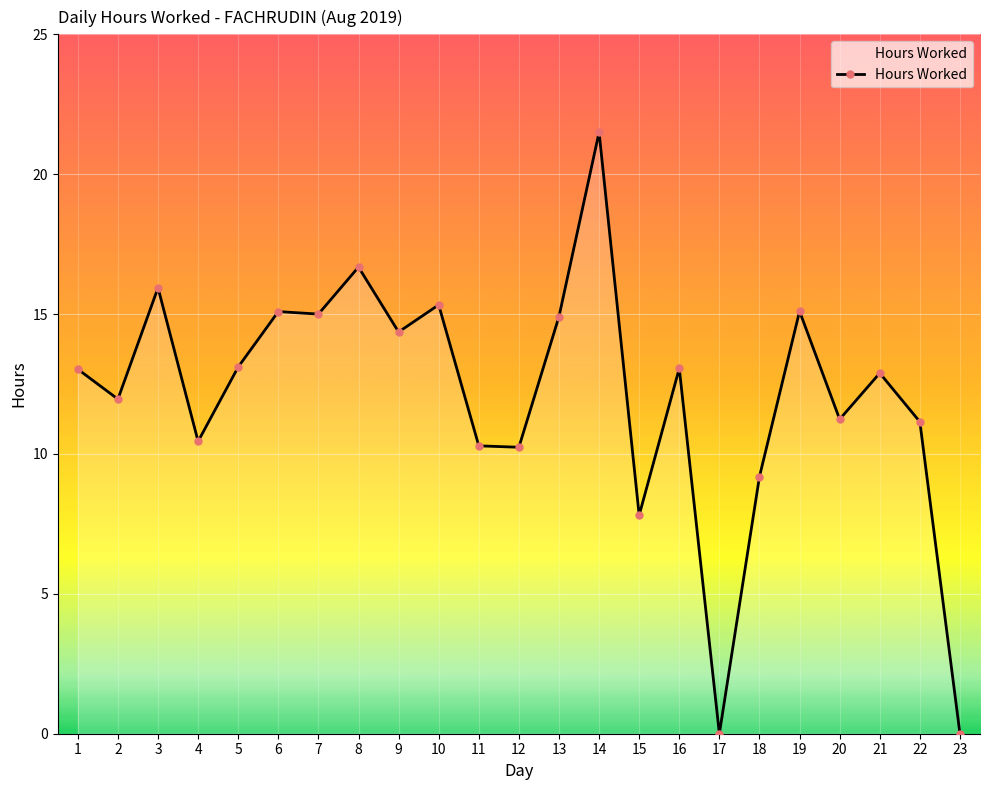

What is the difference between the second highest and second lowest values?

16.7